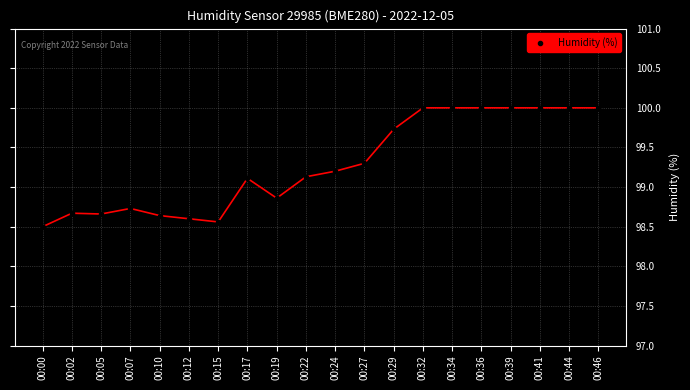

What is the change in value from 00:24 to 00:39?

+0.8